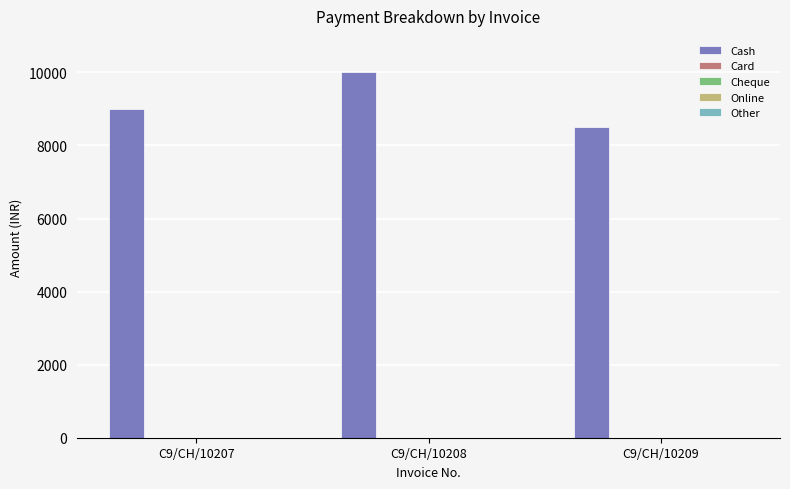

What is the maximum value shown in the chart?

10000